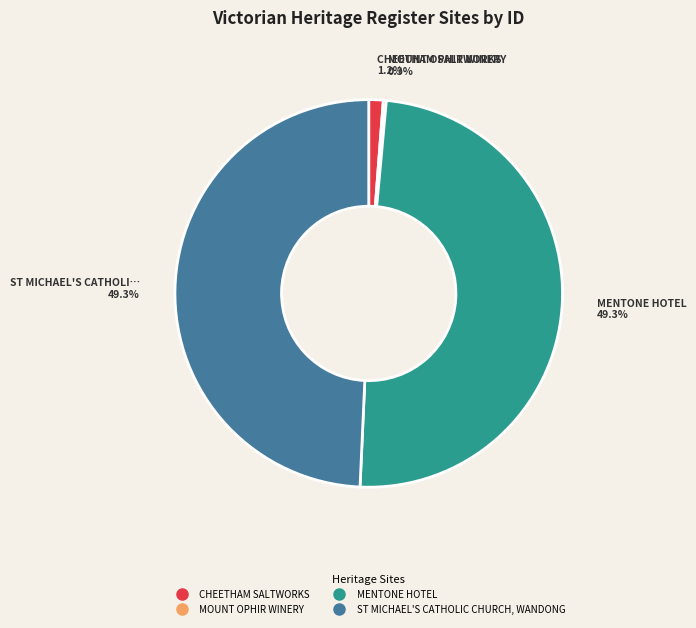

What percentage is NOT represented by ST MICHAEL'S CATHOLIC CHURCH, WANDONG?

50.7%